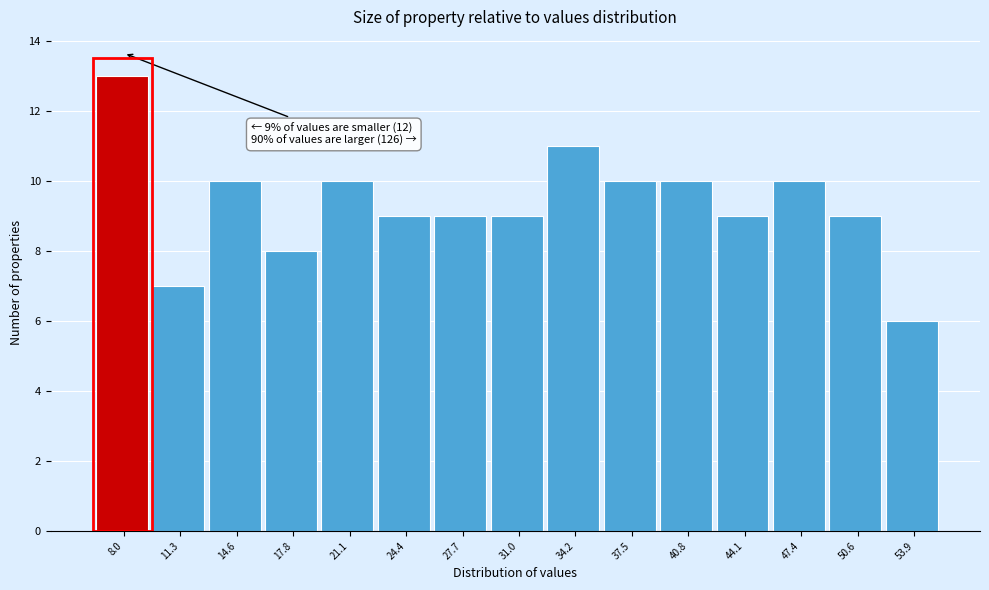

Reading right to left, extract all data points from this chart.

6	9	10	9	10	10	11	9	9	9	10	8	10	7	13